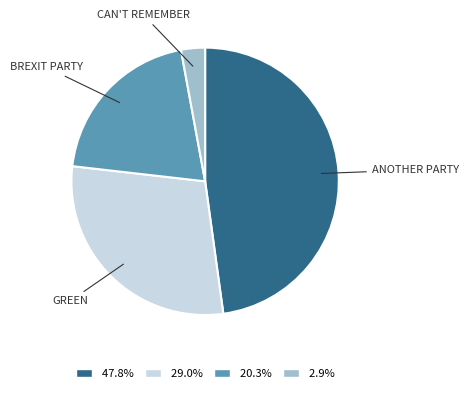

Is there any slice that represents more than half of the pie?

No